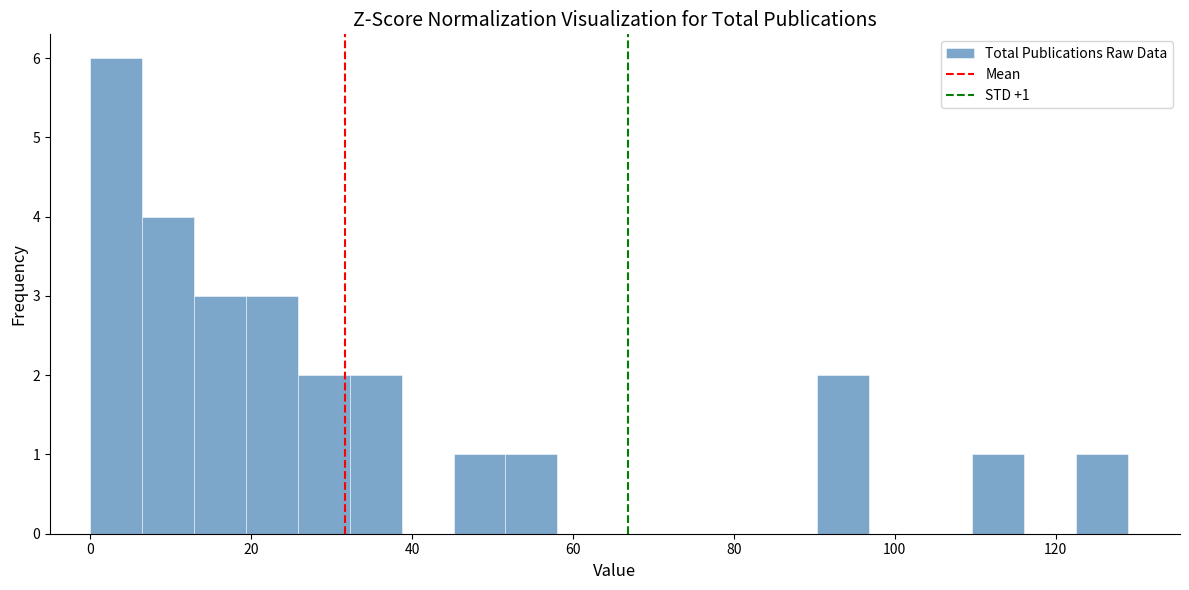

Around what value on the x-axis is the tallest bar? Give the approximate position of its centre, as read against the axis.

4